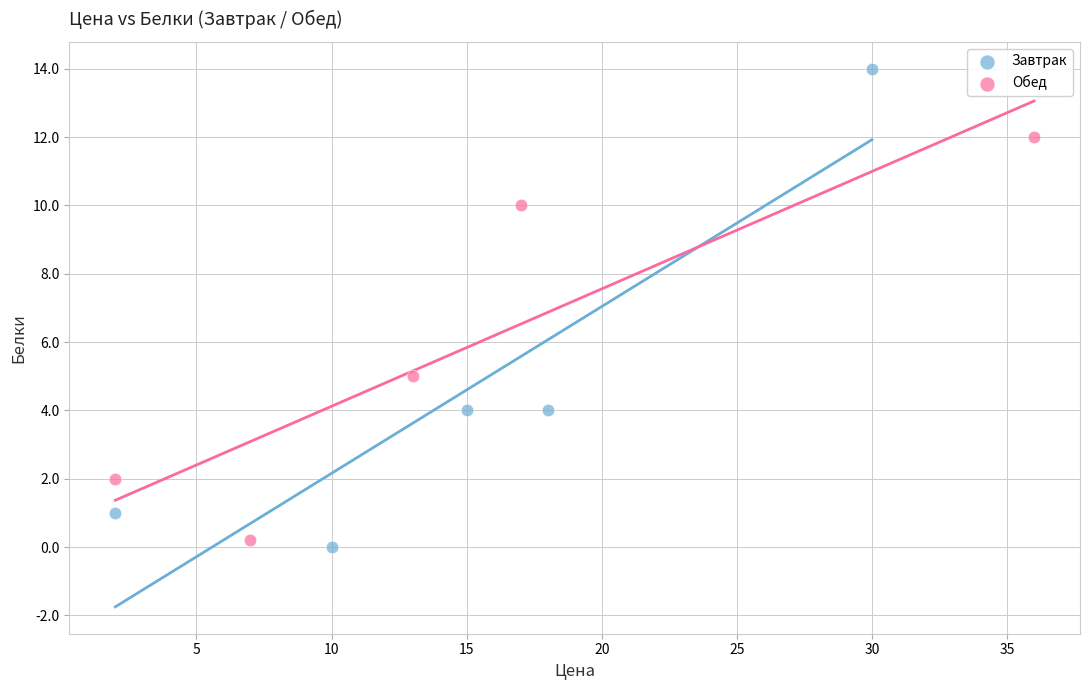

What are all the series names shown in the legend?

Завтрак, Обед